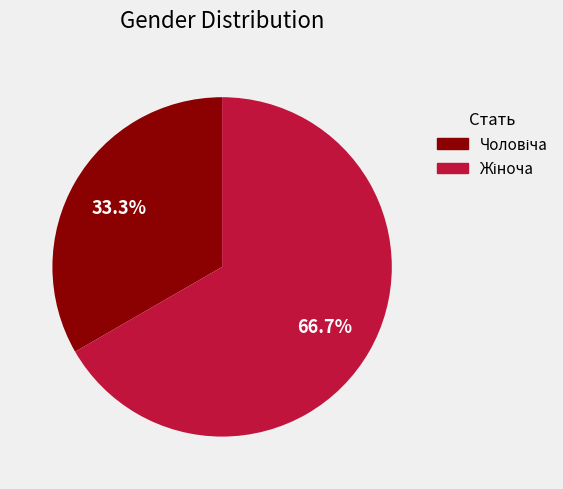

Is there any slice that represents more than half of the pie?

Yes